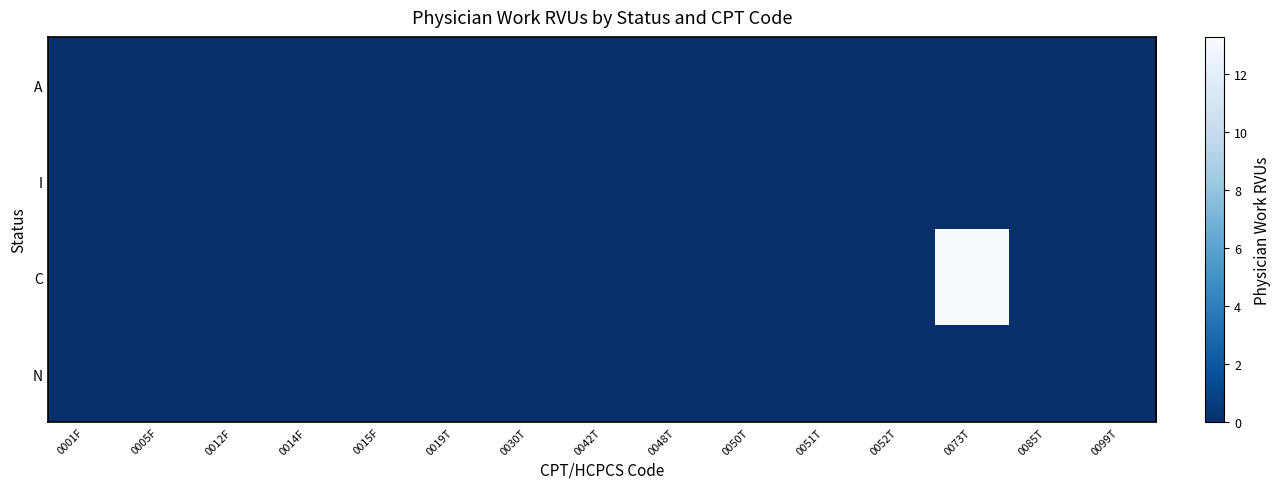

What is the greatest value displayed?

13.3